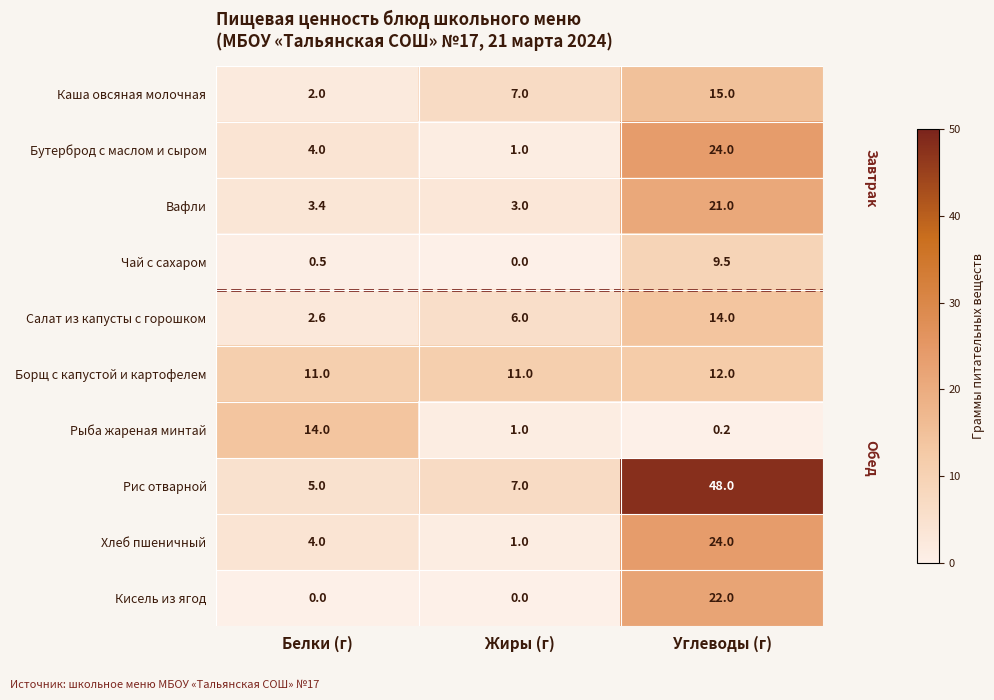

Which series has the largest total across all categories?

Рис отварной